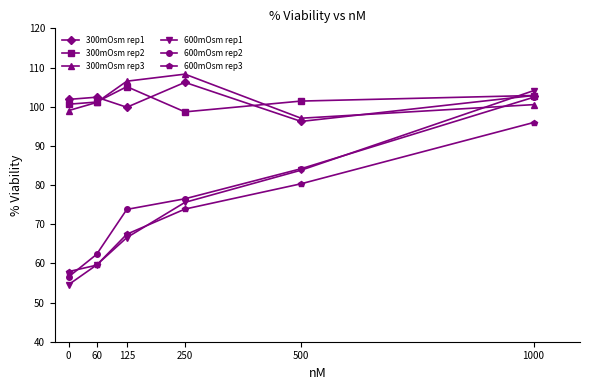

What is the difference between the maximum and second lowest values in the 600mOsm rep1 series?

44.5